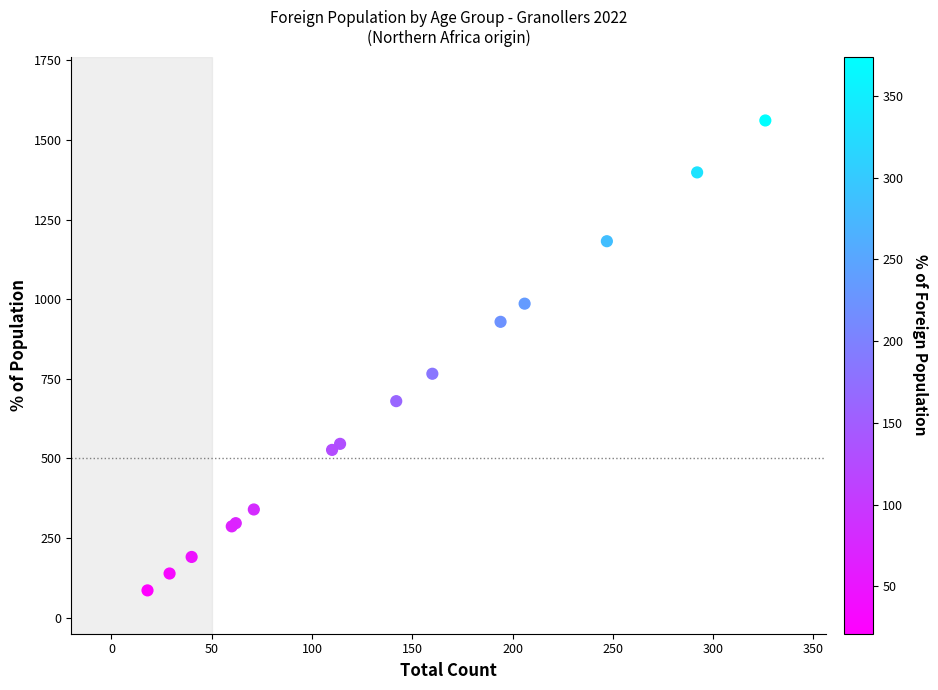

What Y value in the scatter plot is closest to 823?

766